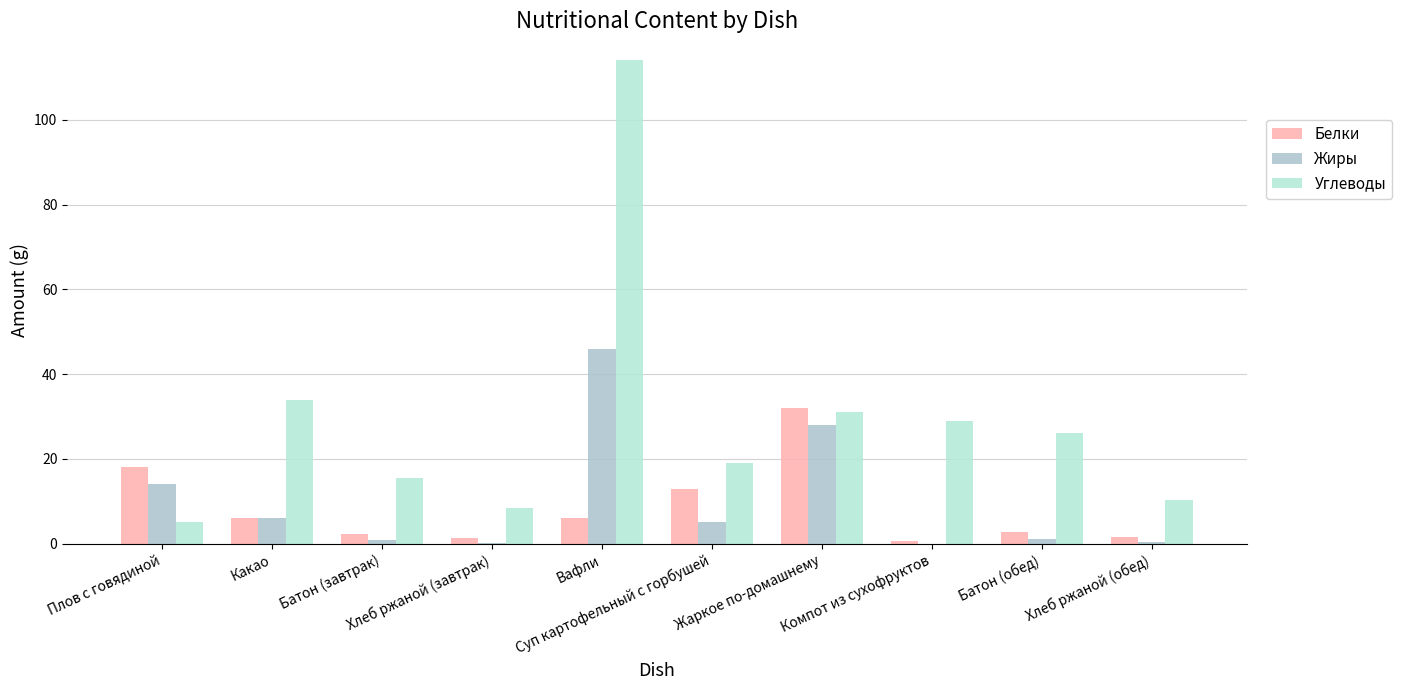

How many data points does each series have?

10